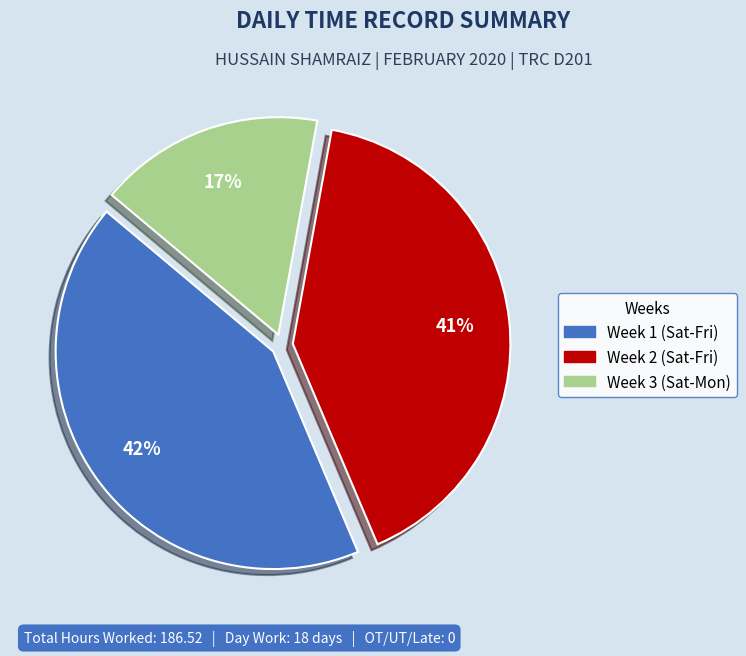

How many slices are in this pie chart?

3